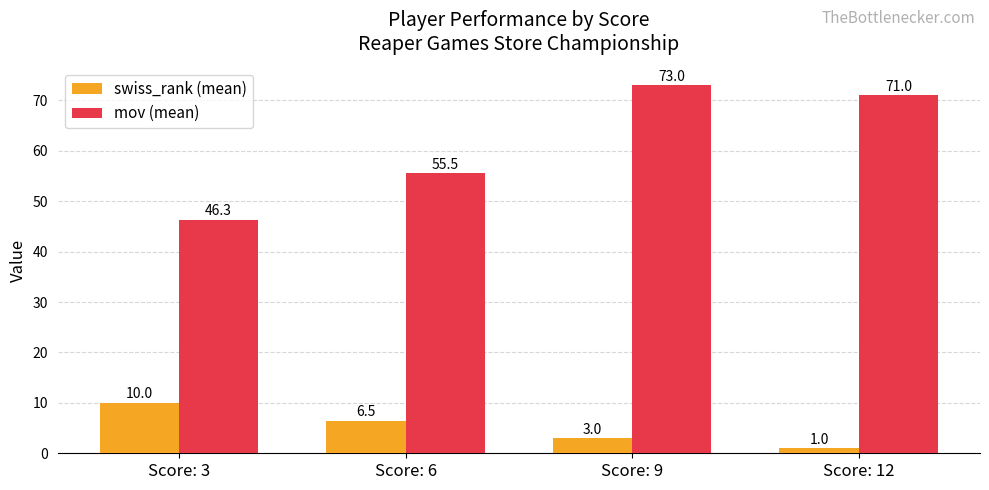

Which category has the lowest value in the swiss_rank (mean) series?

Score: 12